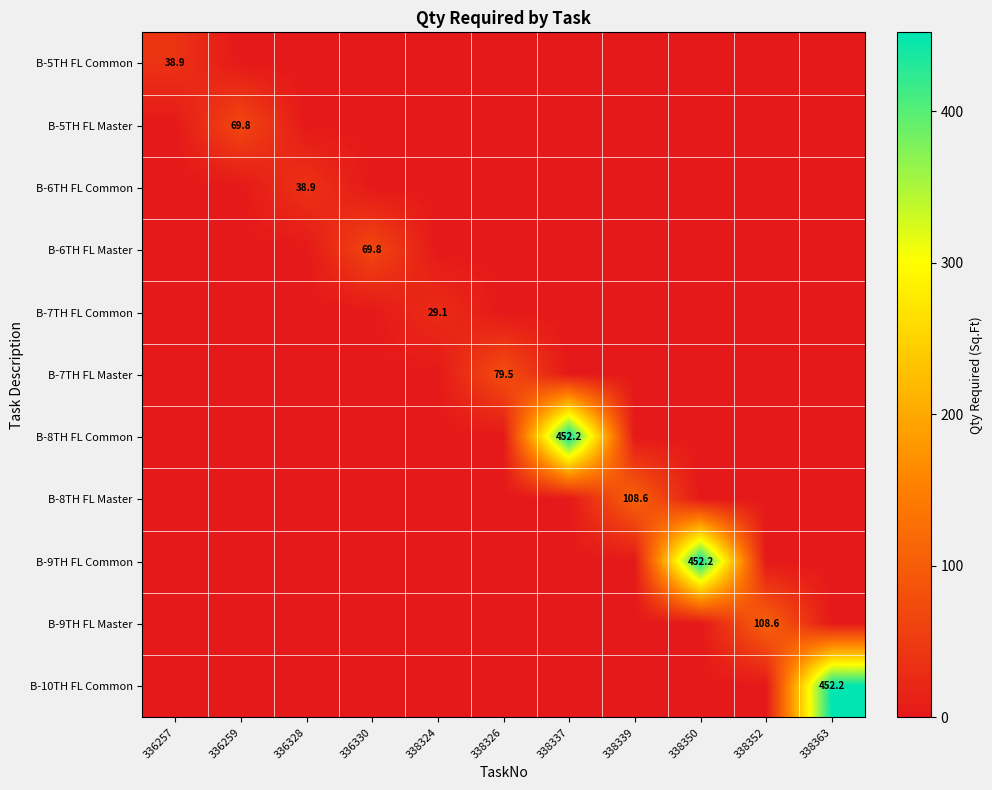

True or false: B-6TH FL Master has a value of 69.8 at 336330.

True